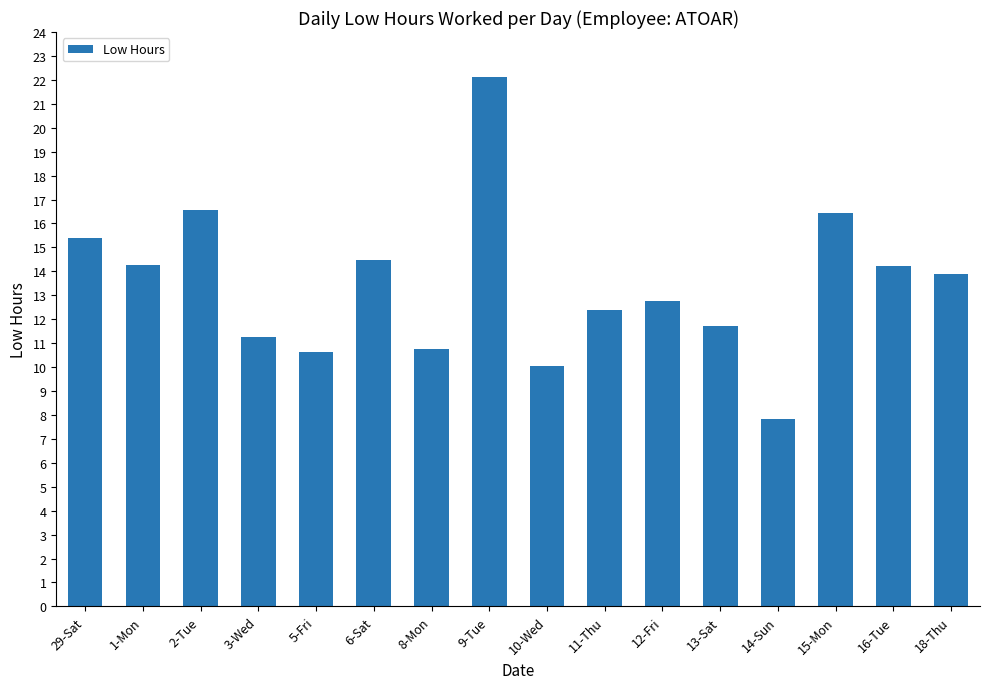

What is the difference between the maximum and minimum values?

14.3